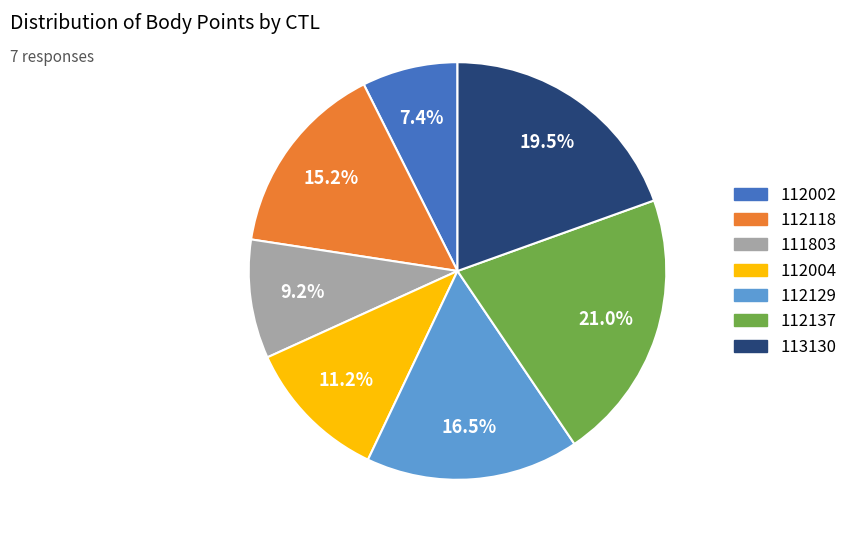

Is there a majority slice in this chart?

No